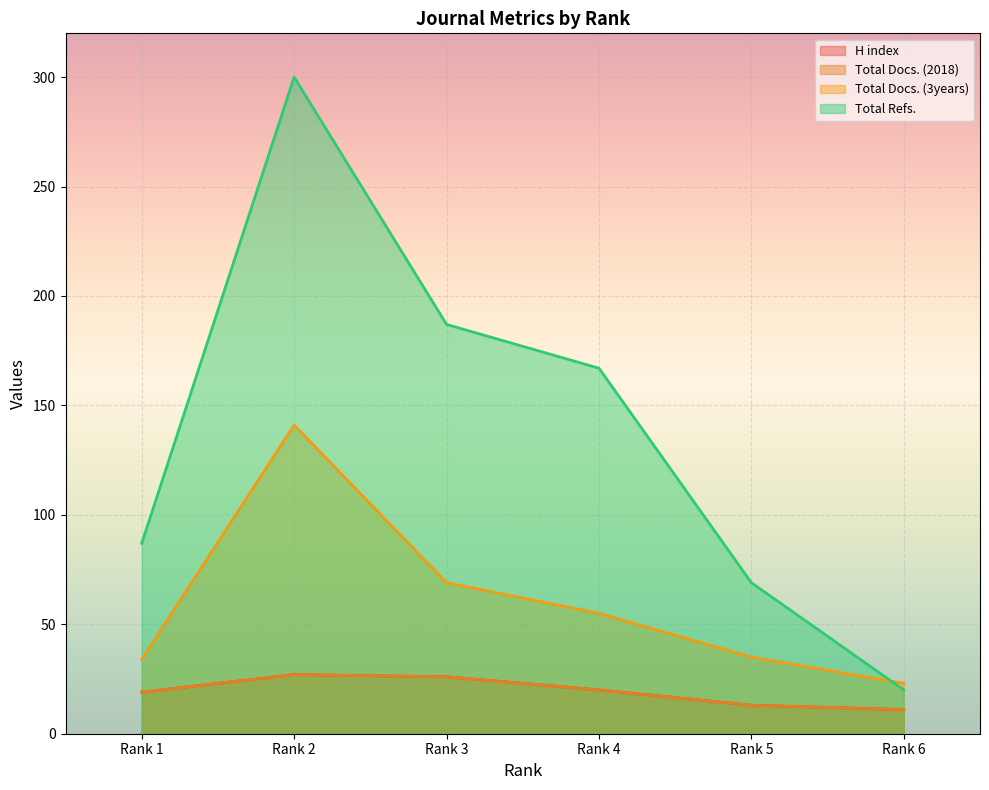

The H index series shows 29 at Rank 4. True or false?

False